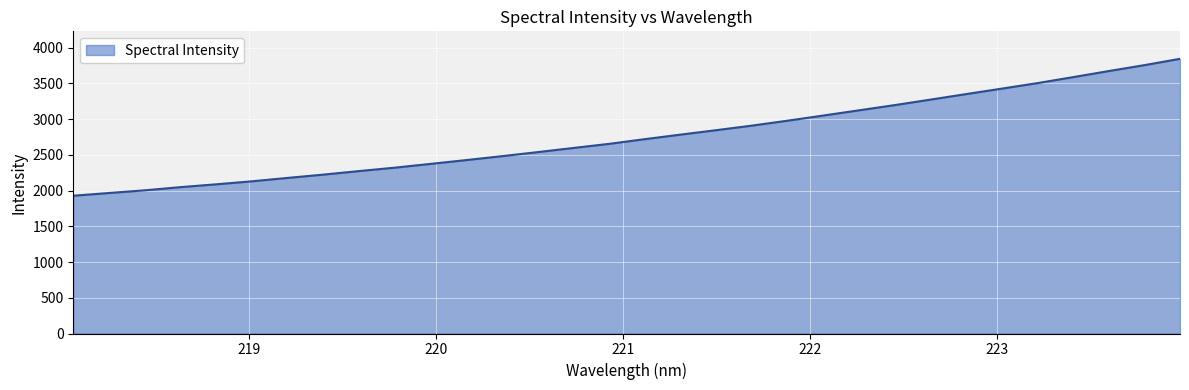

What is the smallest value displayed?

1928.2